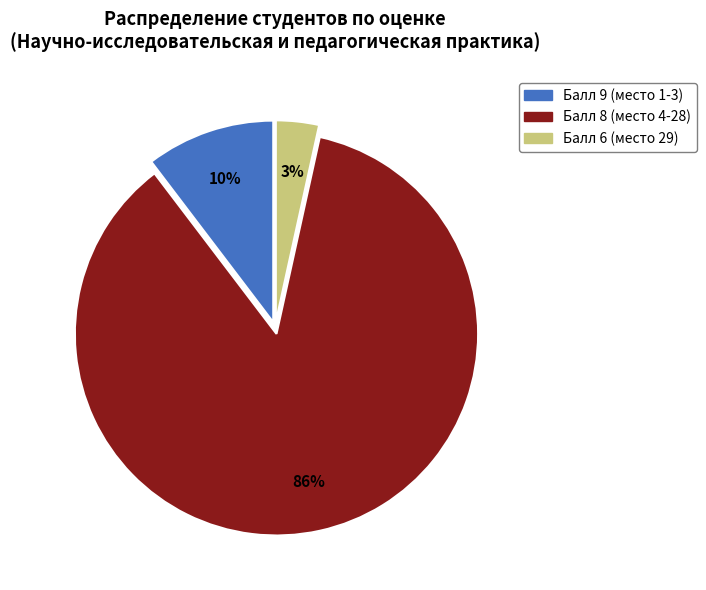

To the nearest percent, what is the average slice percentage?

33%